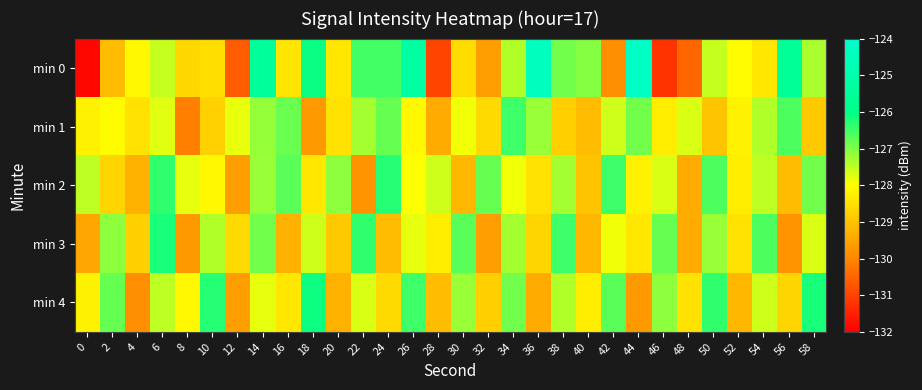

Reading left to right, transcribe all the data shown in this chart.

min 0: 0=-131.9	2=-129.1	4=-128.1	6=-127.5	8=-128.7	10=-128.5	12=-130.6	14=-125.4	16=-128.4	18=-126.1	20=-128.4	22=-126.5	24=-126.5	26=-125.2	28=-131.0	30=-128.6	32=-129.6	34=-127.4	36=-124.4	38=-126.9	40=-127.0	42=-129.9	44=-124.2	46=-131.2	48=-130.5	50=-127.5	52=-128.1	54=-128.4	56=-125.6	58=-127.3
min 1: 0=-128.2	2=-128.0	4=-128.5	6=-127.8	8=-130.1	10=-128.8	12=-127.8	14=-127.2	16=-126.8	18=-129.7	20=-128.5	22=-127.3	24=-126.8	26=-128.1	28=-129.4	30=-127.9	32=-128.6	34=-126.5	36=-127.2	38=-128.8	40=-129.1	42=-127.6	44=-126.9	46=-128.3	48=-127.7	50=-129.0	52=-128.2	54=-127.4	56=-126.6	58=-128.9
min 2: 0=-127.5	2=-128.7	4=-129.3	6=-126.4	8=-127.8	10=-128.1	12=-129.6	14=-127.2	16=-126.7	18=-128.4	20=-127.1	22=-129.8	24=-126.3	26=-128.0	28=-127.6	30=-129.2	32=-126.8	34=-127.9	36=-128.5	38=-127.3	40=-129.0	42=-126.5	44=-128.2	46=-127.7	48=-129.4	50=-126.6	52=-128.3	54=-127.5	56=-129.1	58=-126.9
min 3: 0=-129.5	2=-127.1	4=-128.8	6=-126.2	8=-129.7	10=-127.4	12=-128.6	14=-126.9	16=-129.3	18=-127.6	20=-128.9	22=-126.4	24=-129.1	26=-127.8	28=-128.3	30=-126.7	32=-129.6	34=-127.3	36=-128.7	38=-126.5	40=-129.2	42=-127.9	44=-128.4	46=-126.8	48=-129.4	50=-127.2	52=-128.5	54=-126.6	56=-129.8	58=-127.7
min 4: 0=-128.2	2=-126.8	4=-129.9	6=-127.5	8=-128.1	10=-126.3	12=-129.6	14=-127.8	16=-128.4	18=-126.1	20=-129.3	22=-127.7	24=-128.6	26=-126.5	28=-129.1	30=-127.2	32=-128.8	34=-126.9	36=-129.4	38=-127.4	40=-128.3	42=-126.7	44=-129.7	46=-127.1	48=-128.5	50=-126.4	52=-129.2	54=-127.6	56=-128.7	58=-126.2